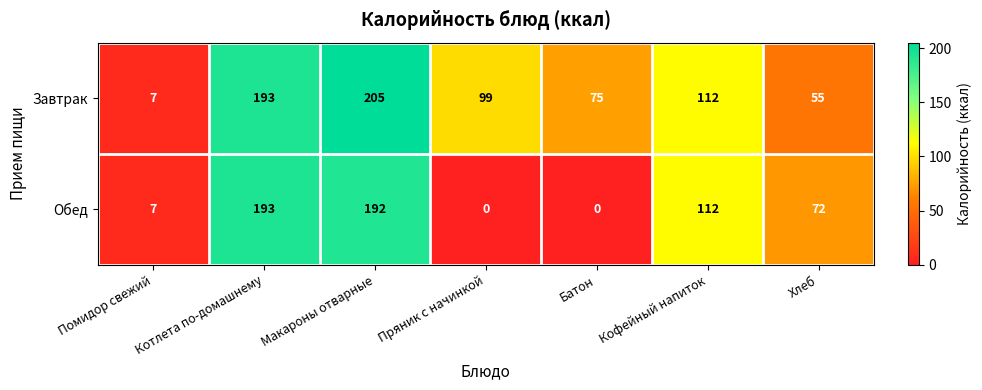

How many values in the Завтрак series are below 99?

3